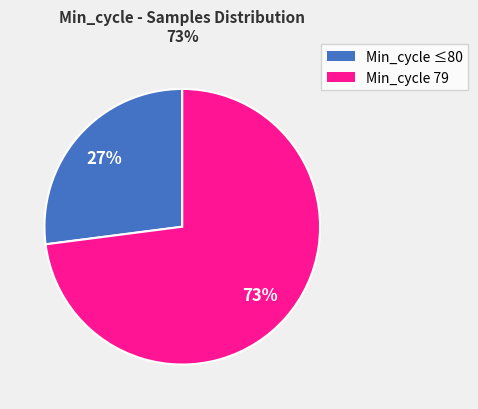

Does any single category account for the majority?

Yes